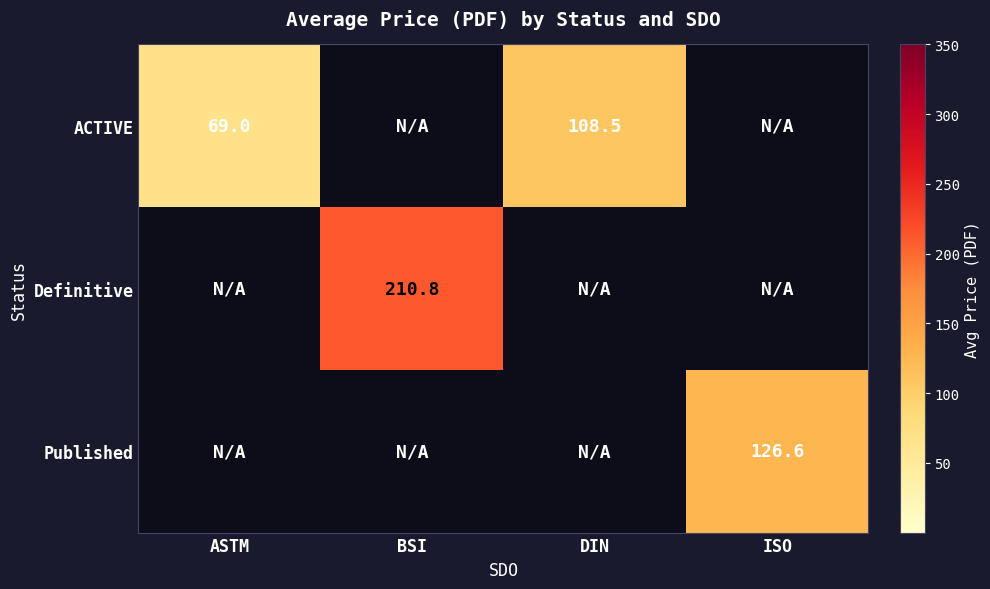

True or false: ACTIVE has a value of 108.5 at DIN.

True